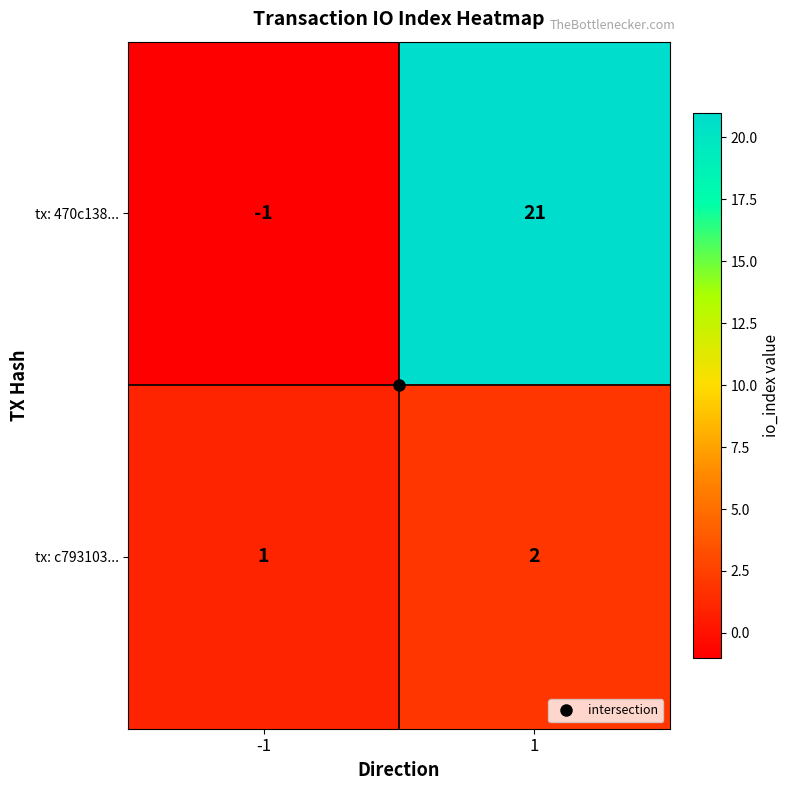

True or false: tx: 470c138... has a value of 21 at 1.

True